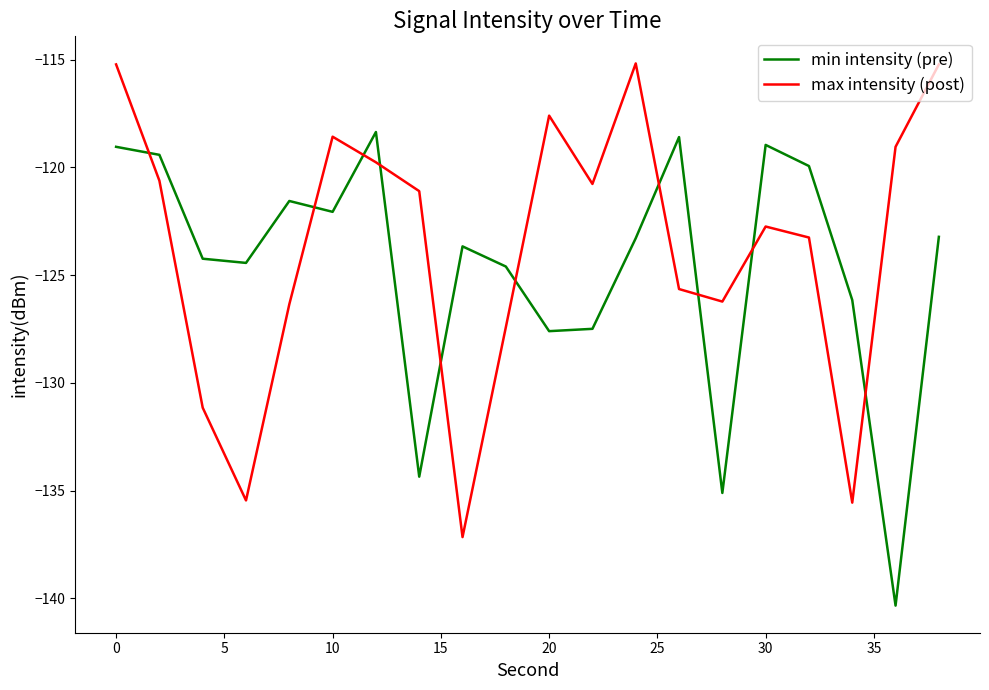

What is the maximum value shown in the chart?

-115.2